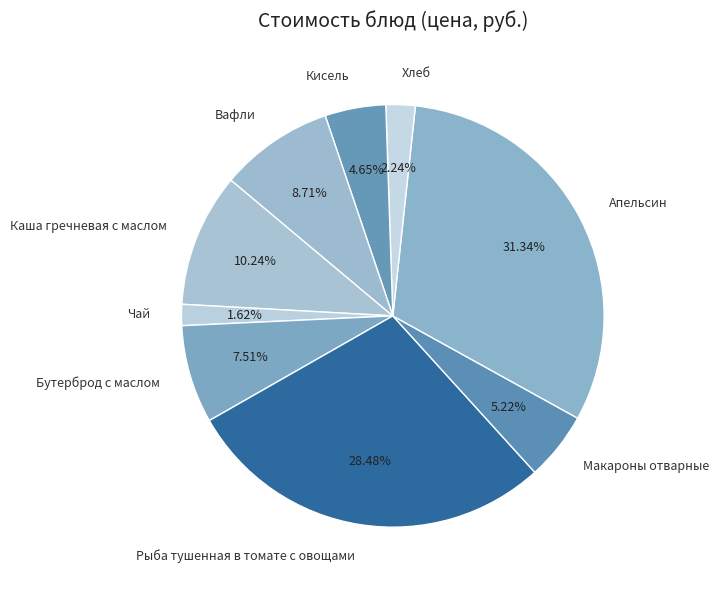

Which has a higher value, Рыба тушенная в томате с овощами or Каша гречневая с маслом?

Рыба тушенная в томате с овощами